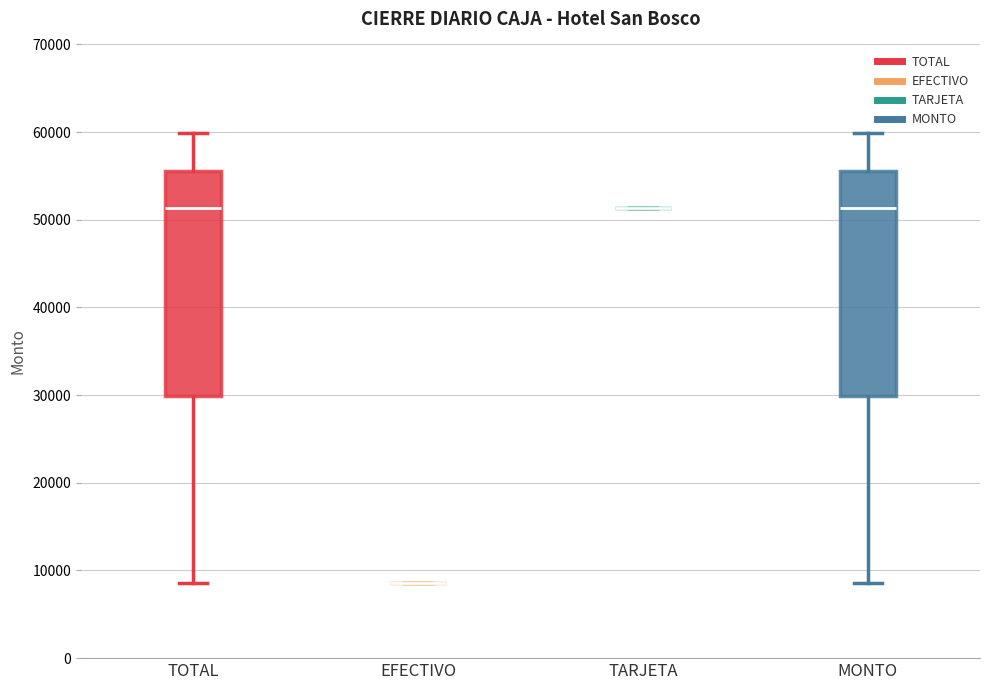

Reading left to right, transcribe this box plot: for each box, give where its median line is, the range the box spans, and where its two whiskers end, as read against the y-axis. The values are not printed on the chart, so give them approximately, as read against the axis.

TOTAL: median 51000, box 30000 to 56000, whiskers 9000 to 60000
EFECTIVO: box collapsed to a line at 9000, whiskers 9000 to 9000
TARJETA: box collapsed to a line at 51000, whiskers 51000 to 51000
MONTO: median 51000, box 30000 to 56000, whiskers 9000 to 60000